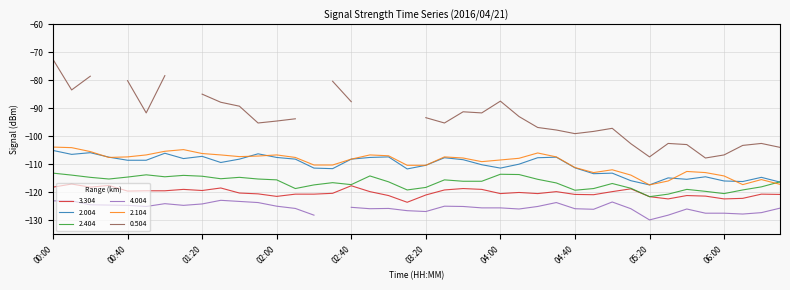

Is the value of 3.304 at 00:00 greater than the value of 2.404 at 00:40?

No